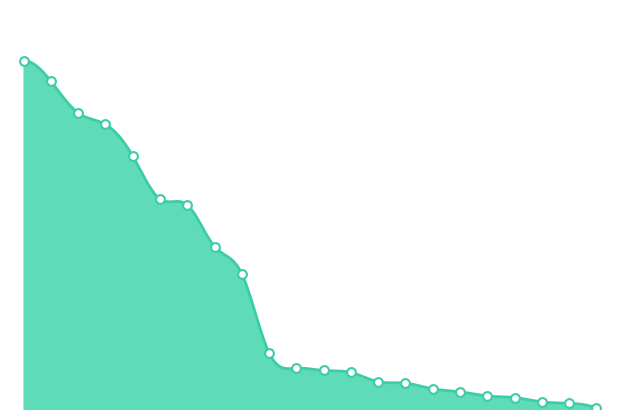

How many lines are shown in the chart?

1